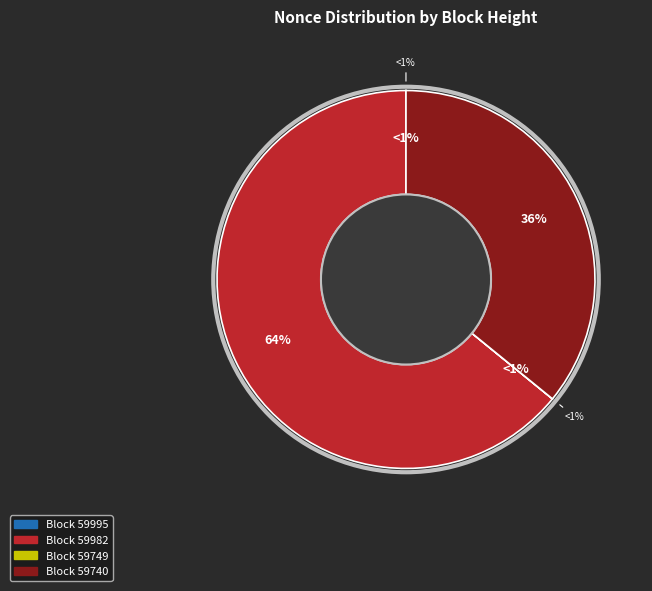

What is the change in value from 59749 to 59740?

+6232